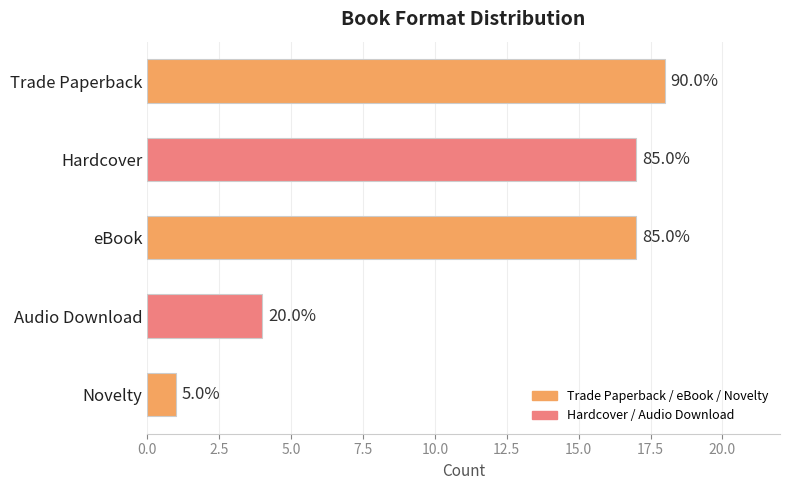

How many bars are there in total?

5